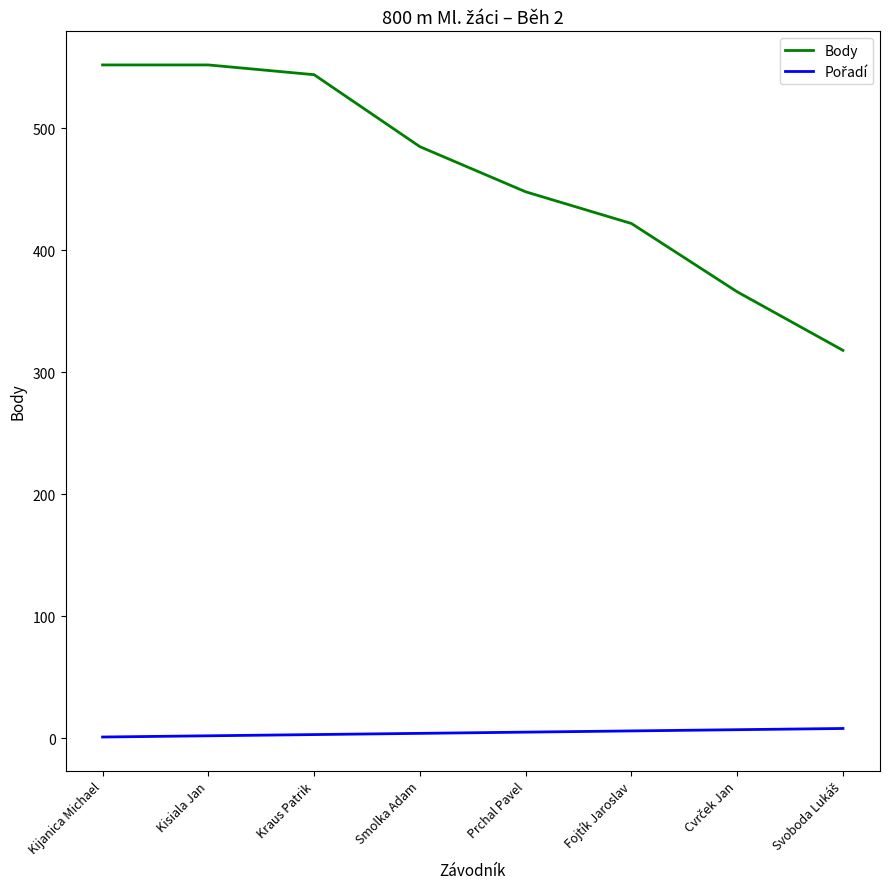

What is the lowest value of the Body series?

318